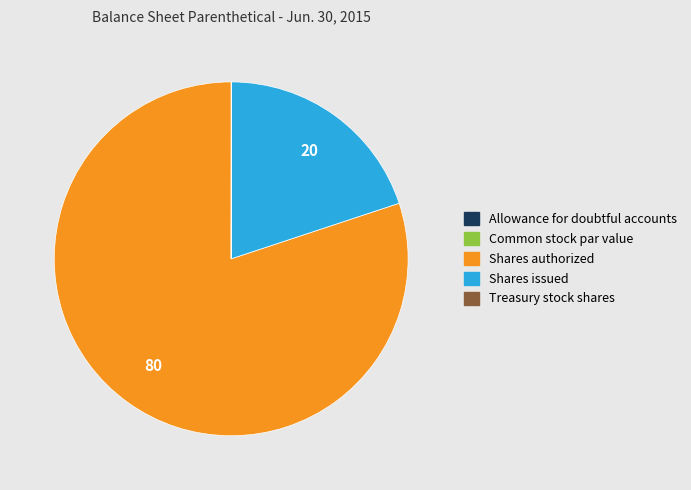

The Shares issued slice represents 20% of the pie. True or false?

True